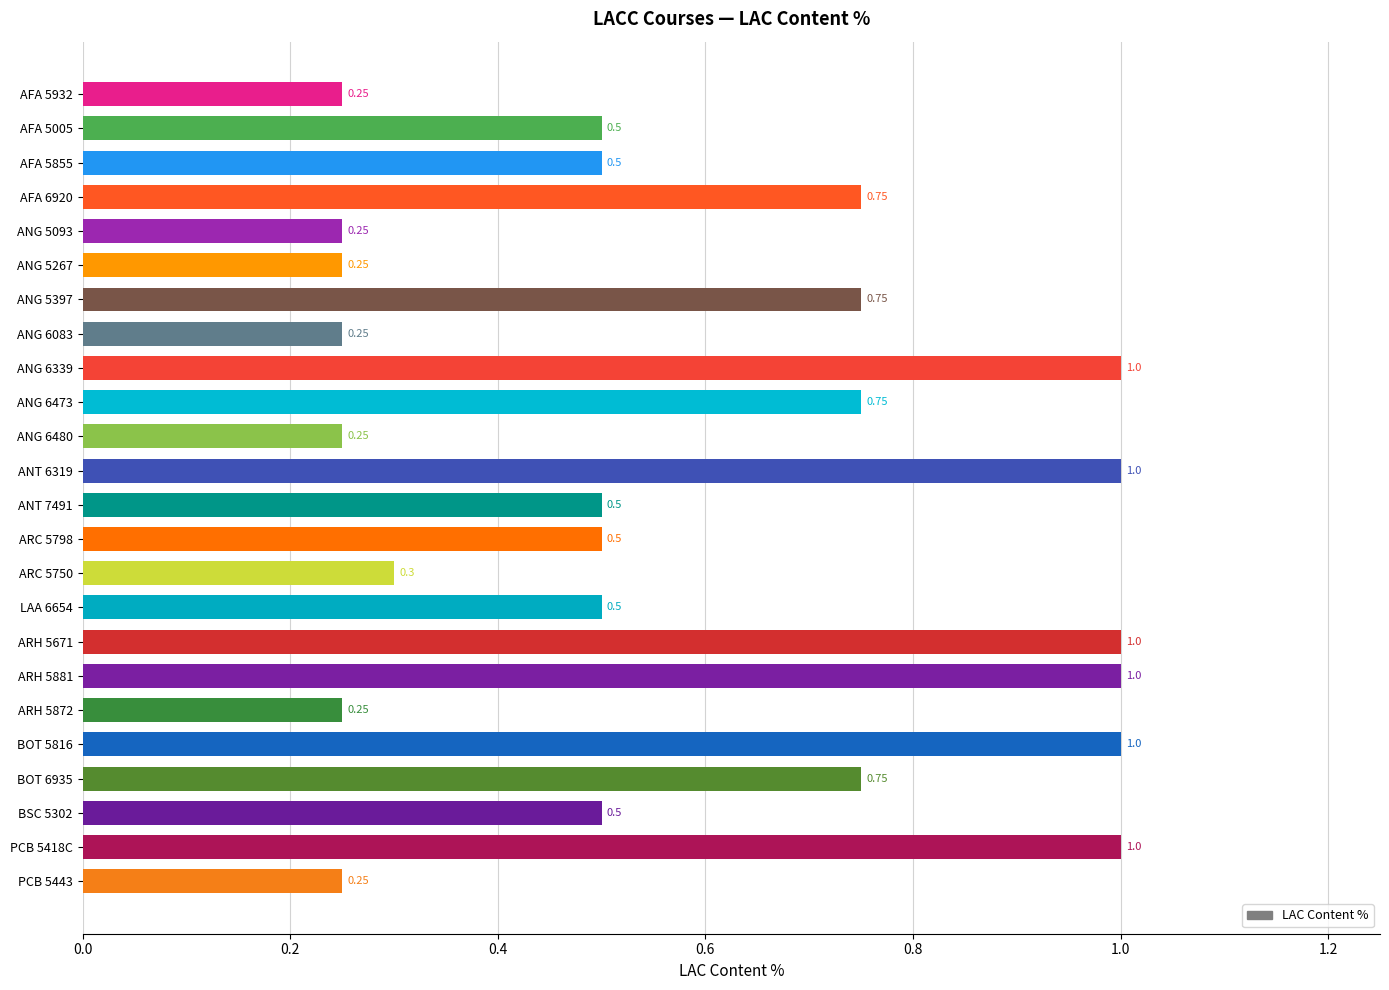

What is the average value?

0.6